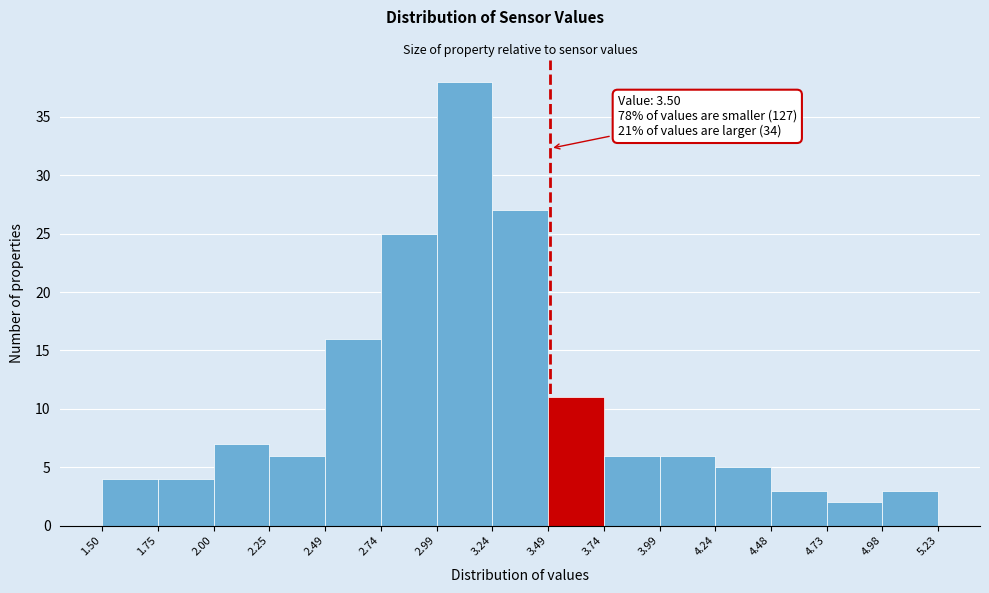

Which range on the x-axis has the tallest bar?

2.99 to 3.24